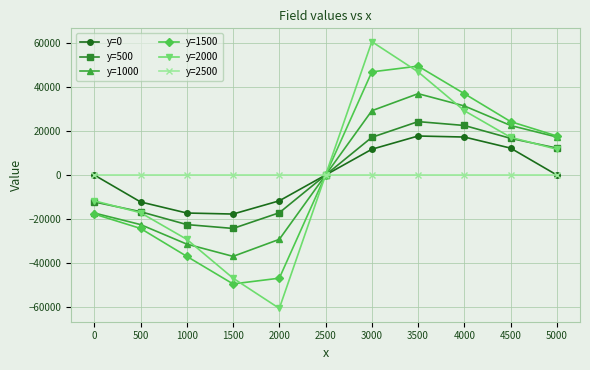

Which series has the widest spread of values?

y=2000